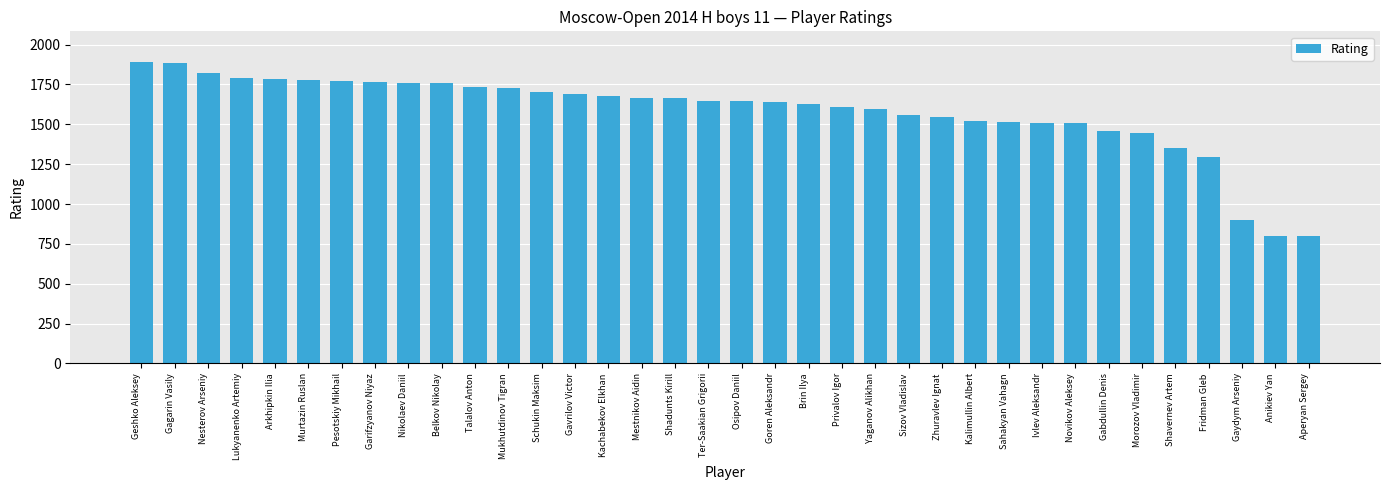

Which has a higher value, Sizov Vladislav or Belkov Nikolay?

Belkov Nikolay